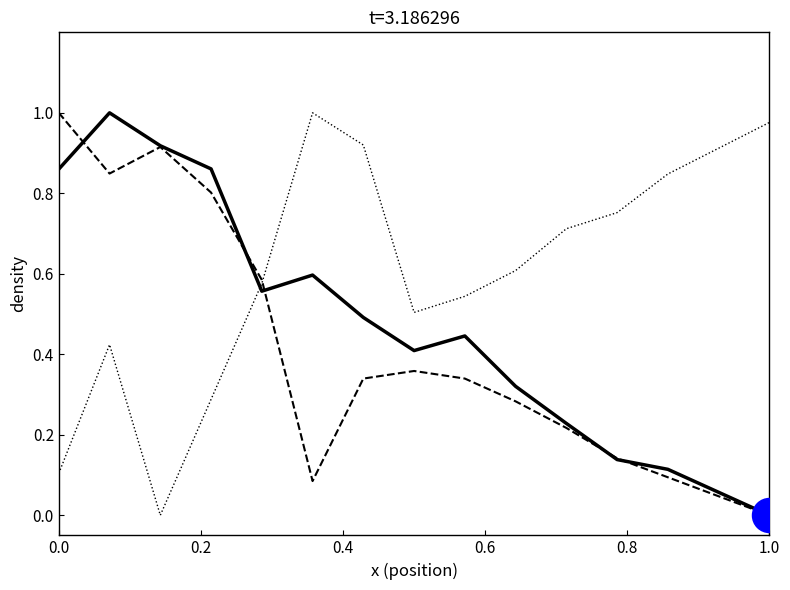

How many lines are shown in the chart?

3